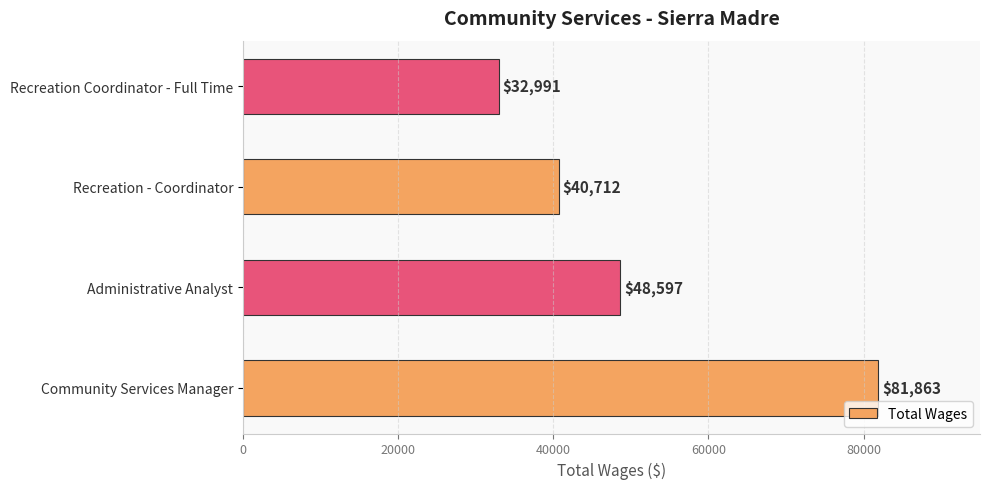

Is it true that the value at Recreation Coordinator - Full Time is 22257?

False